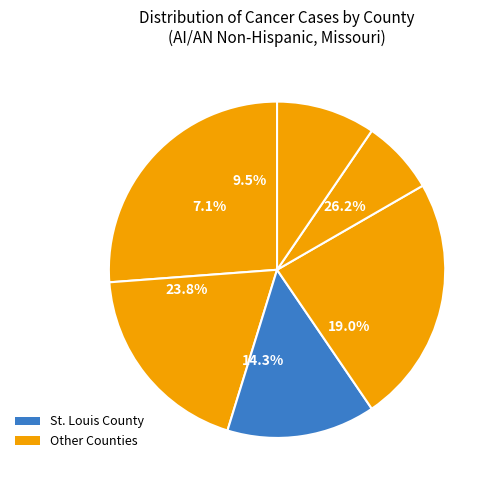

Is Newton County the majority of the pie?

No